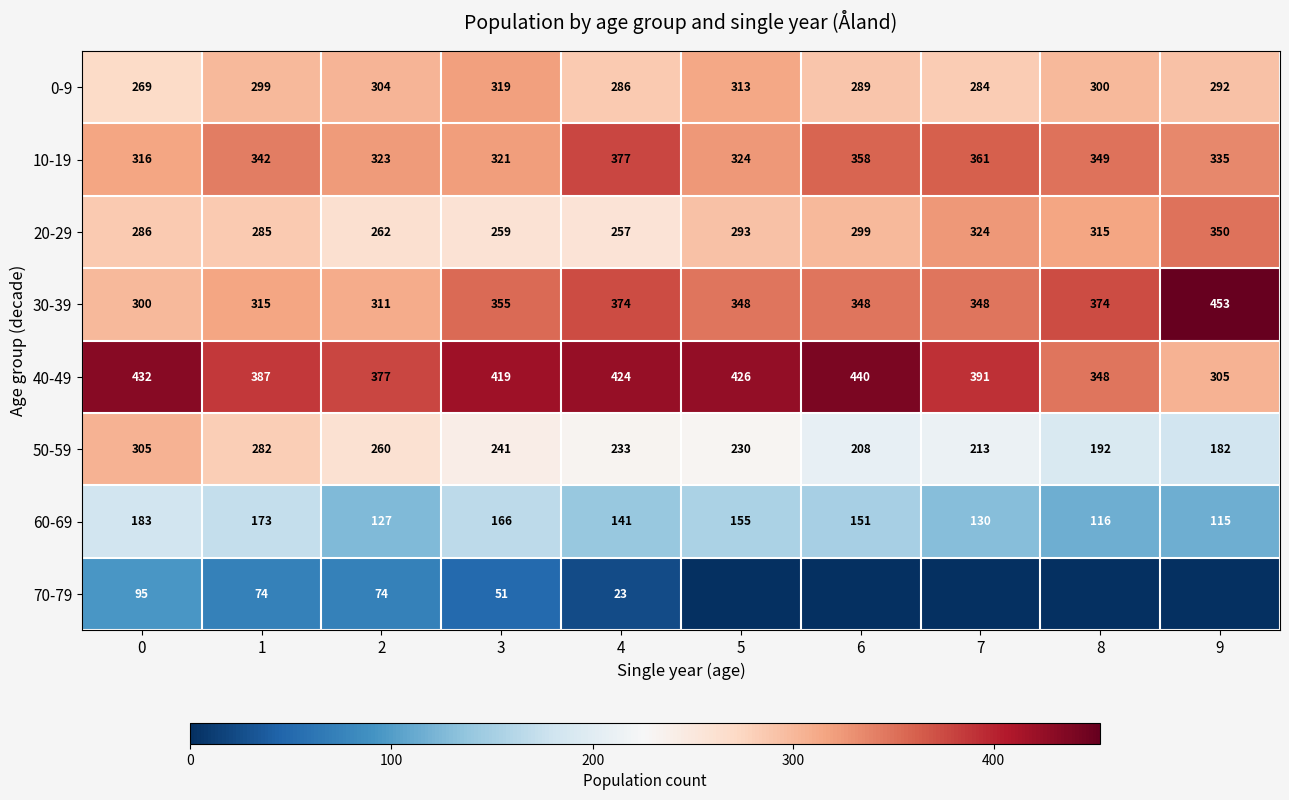

What is the approximate value of 10-19 at 6, to the nearest 5?

360